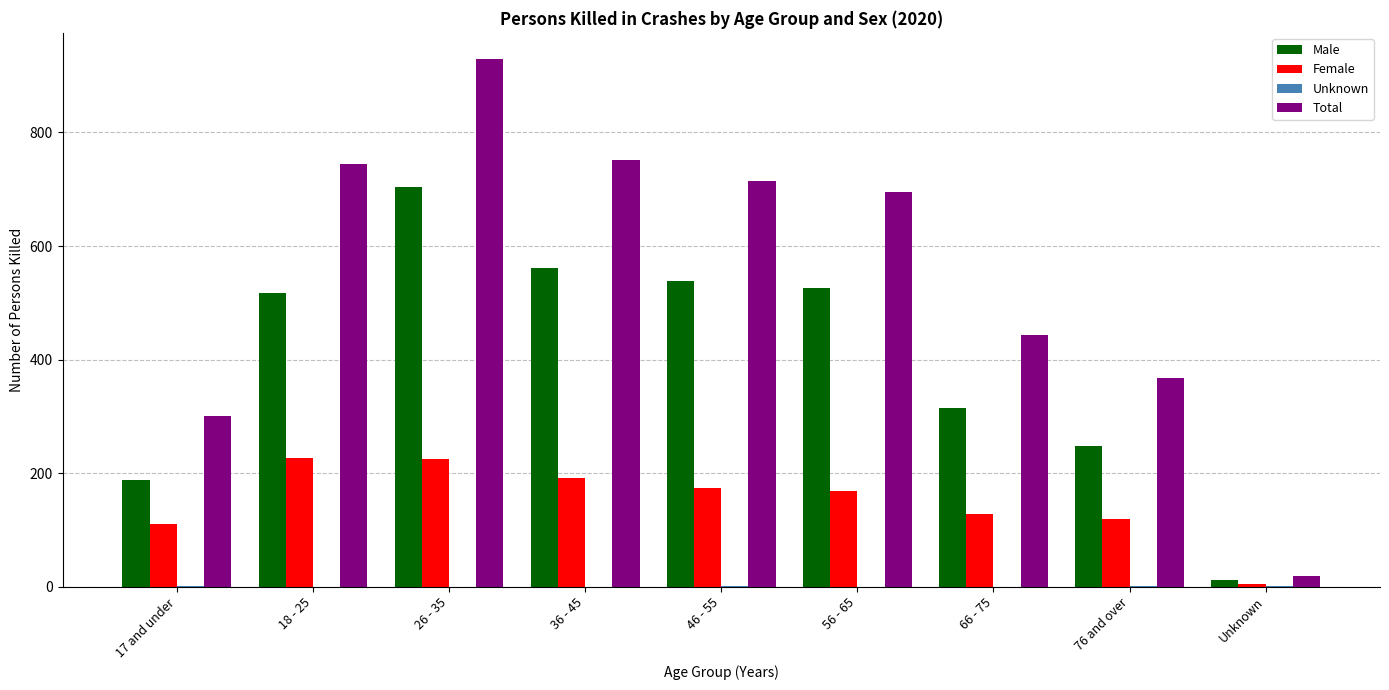

What is the sum of all Female values?

1350